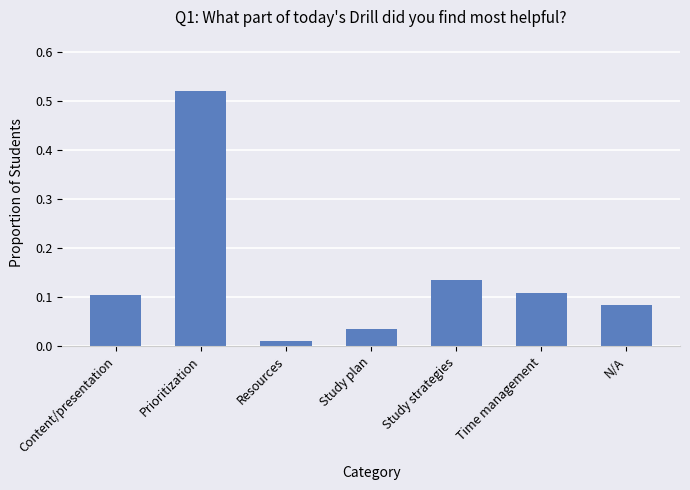

What is the sum of all values?

1.0